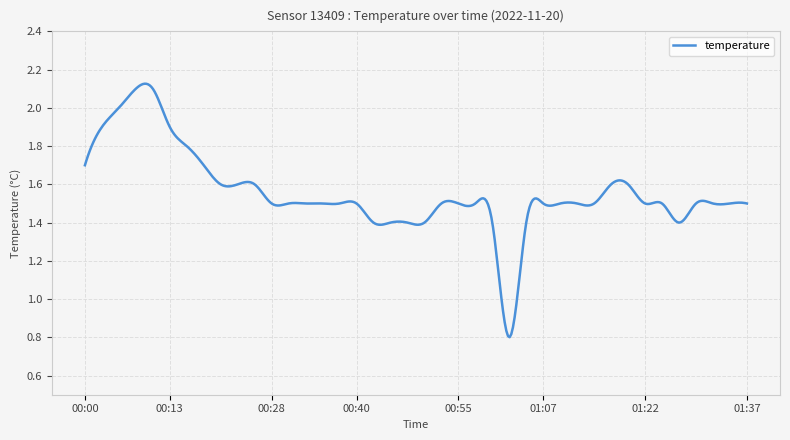

Rank the categories by value from highest to lowest.

00:08, 00:10, 00:05, 00:03, 00:13, 00:15, 00:00, 00:18, 00:20, 00:23, 00:25, 01:17, 01:19, 00:28, 00:30, 00:33, 00:35, 00:37, 00:40, 00:52, 00:55, 00:57, 01:07, 01:10, 01:12, 01:15, 01:22, 01:24, 01:29, 01:32, 01:34, 01:37, 00:42, 00:45, 00:47, 00:50, 01:00, 01:05, 01:27, 01:02